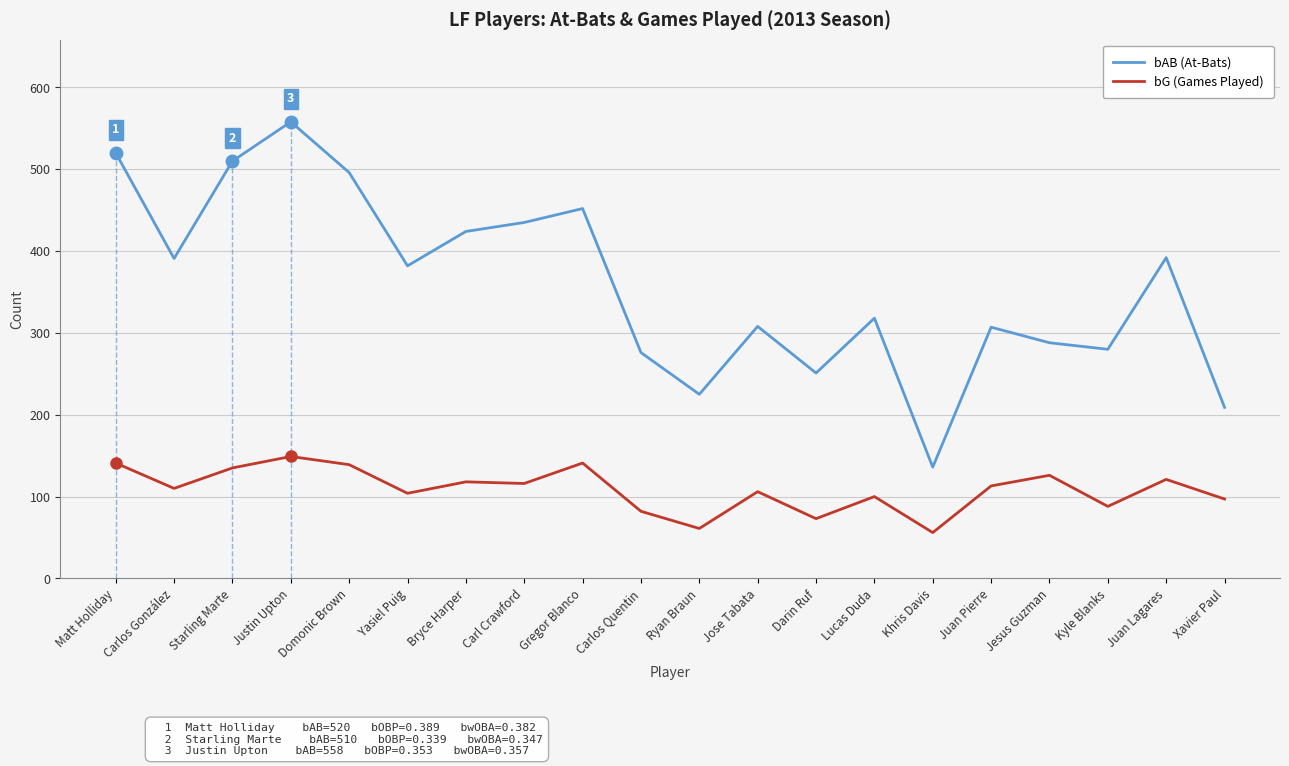

Is it true that bG (Games Played) equals 88 at Kyle Blanks?

True